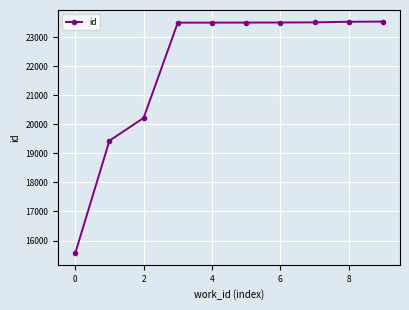

What is the smallest value displayed?

15565